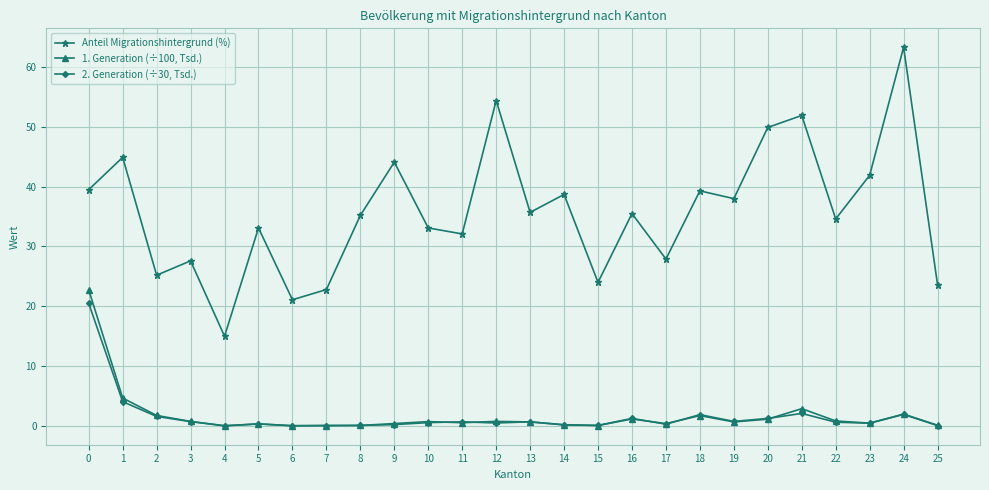

What is the difference between the highest and lowest values at 24?

61.4